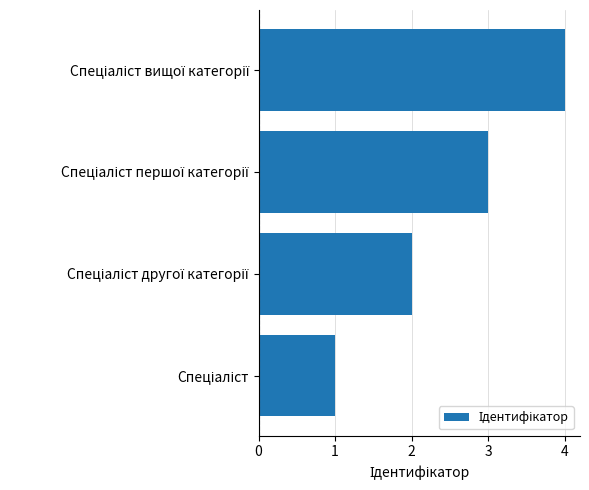

How many series are shown in this chart?

1